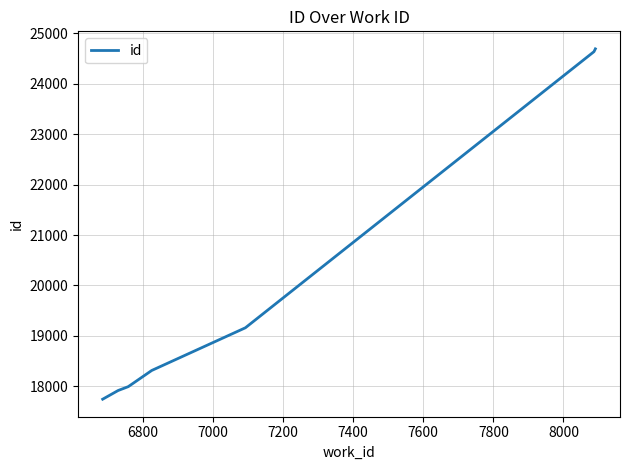

What is the difference between the maximum and second lowest values?

6774